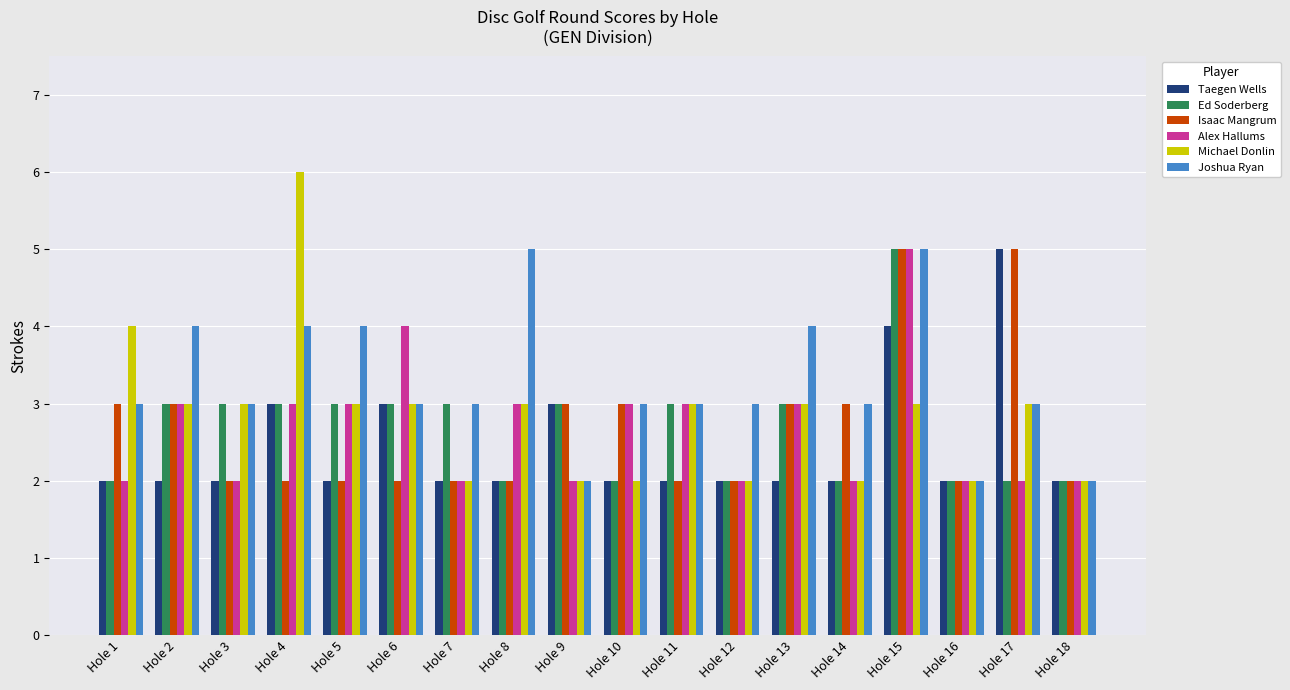

Which series has the largest total across all categories?

Joshua Ryan